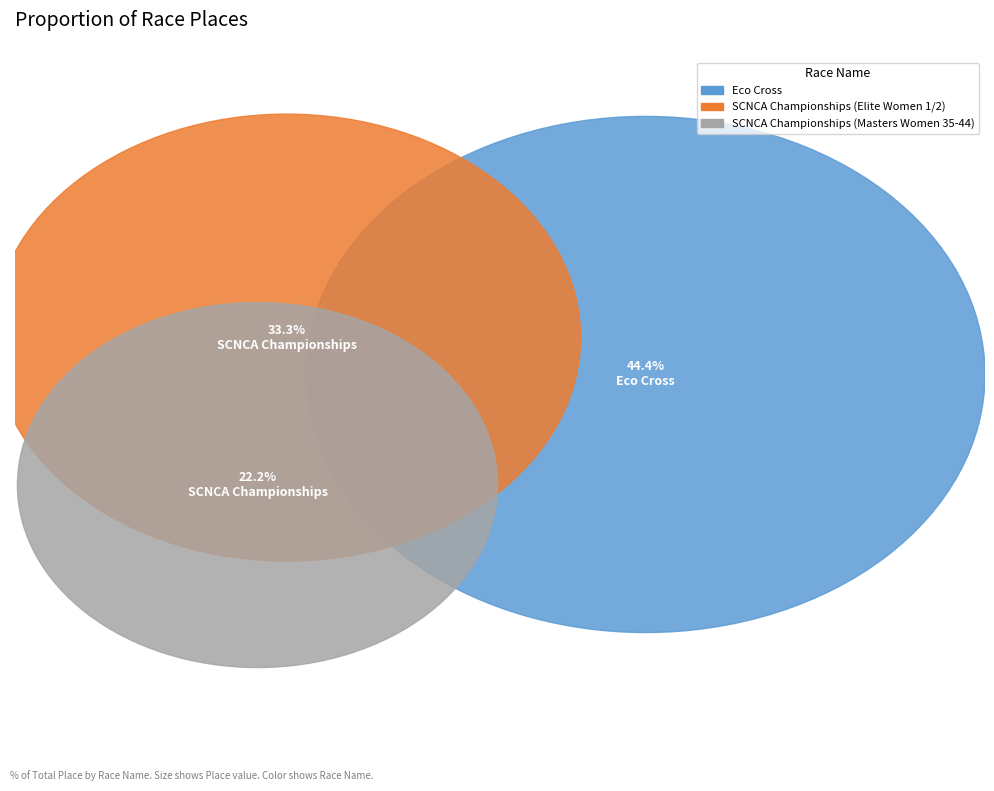

To the nearest percent, what is the difference between the largest and smallest slice percentages?

22%